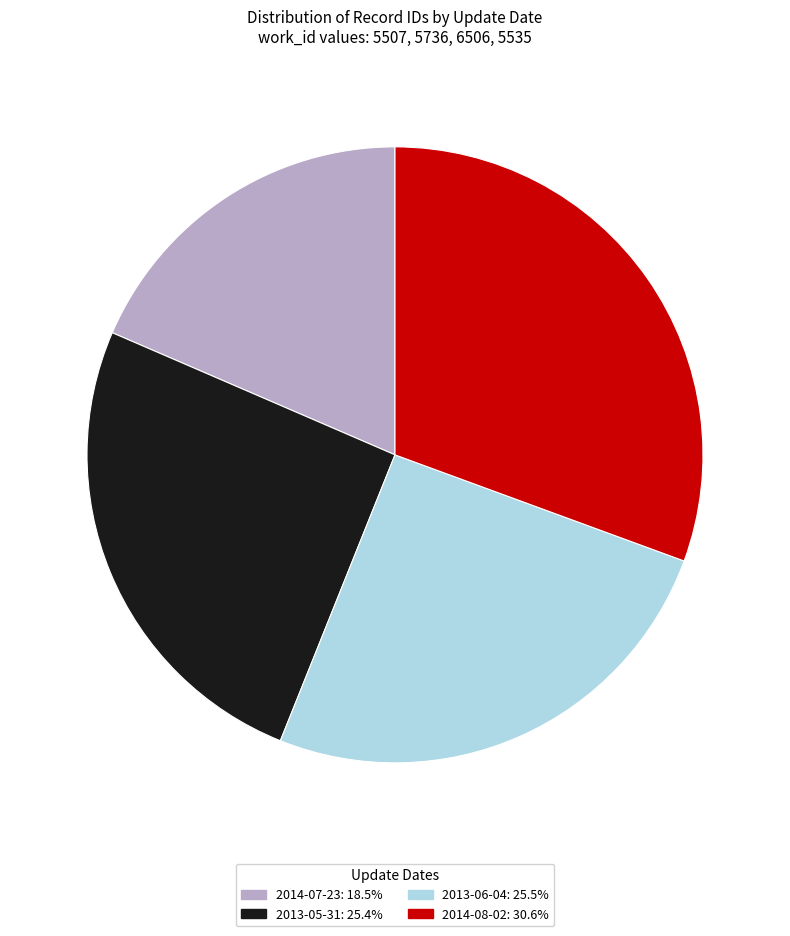

Which has a higher value, 2014-08-02 or 2014-07-23?

2014-08-02